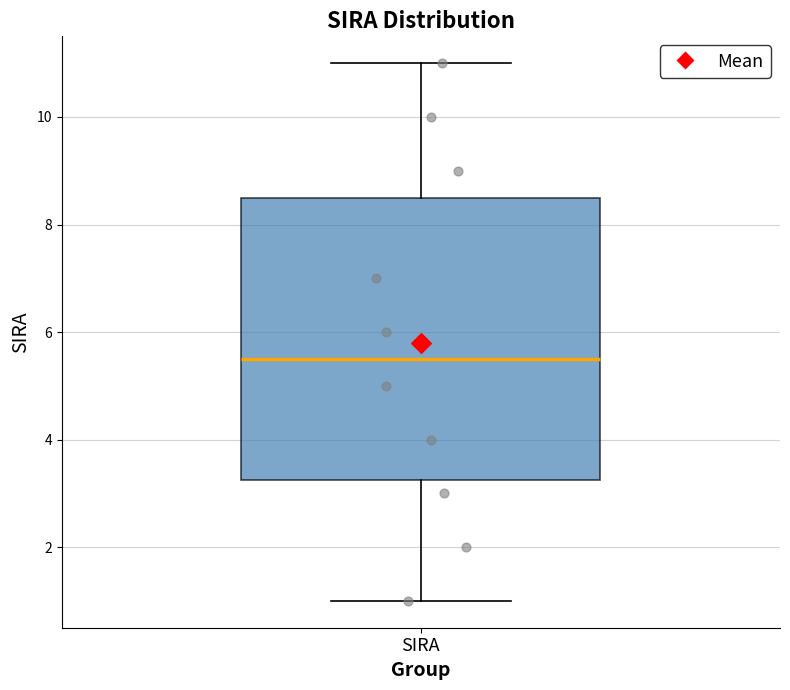

Read this box plot against the y-axis: the position of the median line, the range covered by the box, and the ends of both whiskers. The values are not printed on the chart, so give them approximately, as read against the axis.

median 5.6, box 3.2 to 8.6, whiskers 1.0 to 11.0